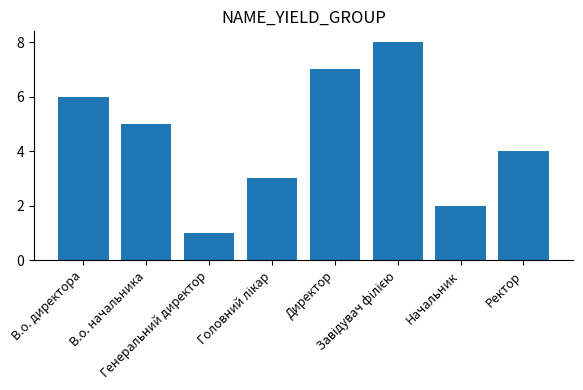

What is the difference between the maximum and minimum values?

7